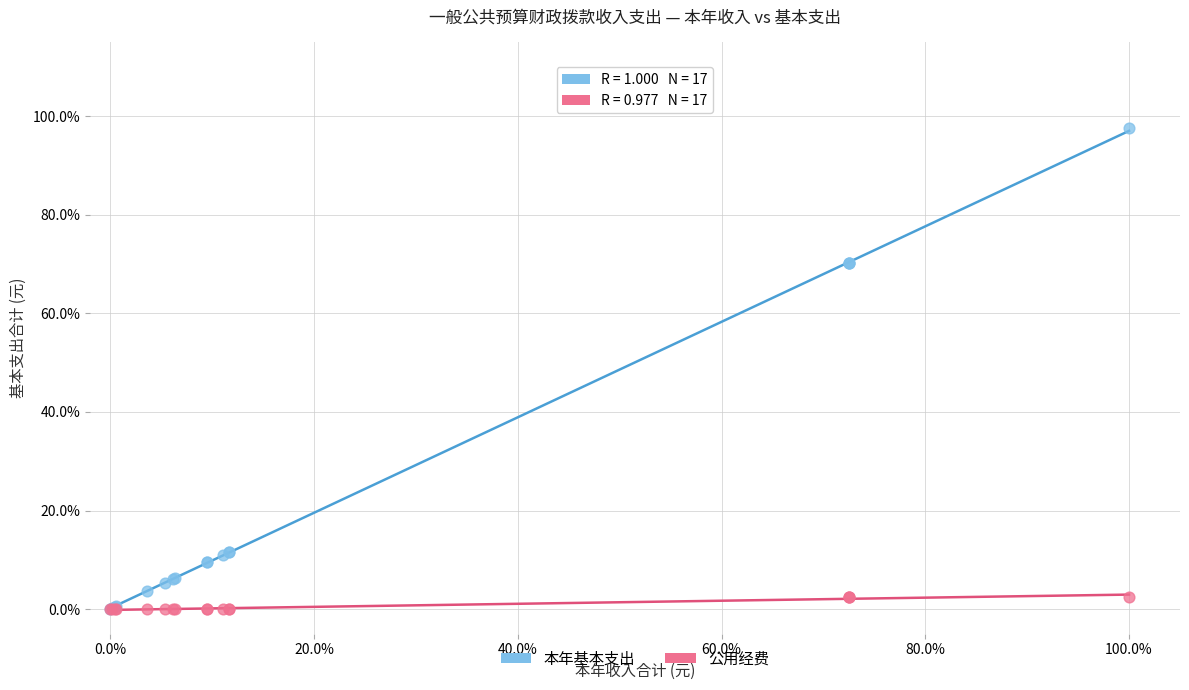

Which series reaches the maximum Y coordinate?

本年基本支出